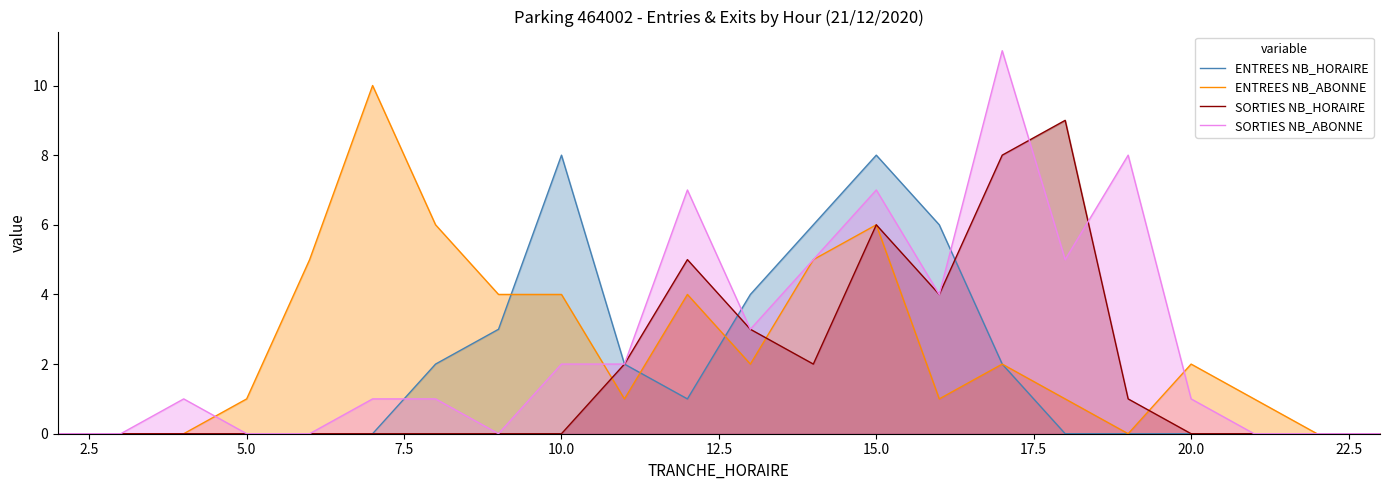

Is it true that ENTREES NB_HORAIRE equals 4 at 20.0?

False